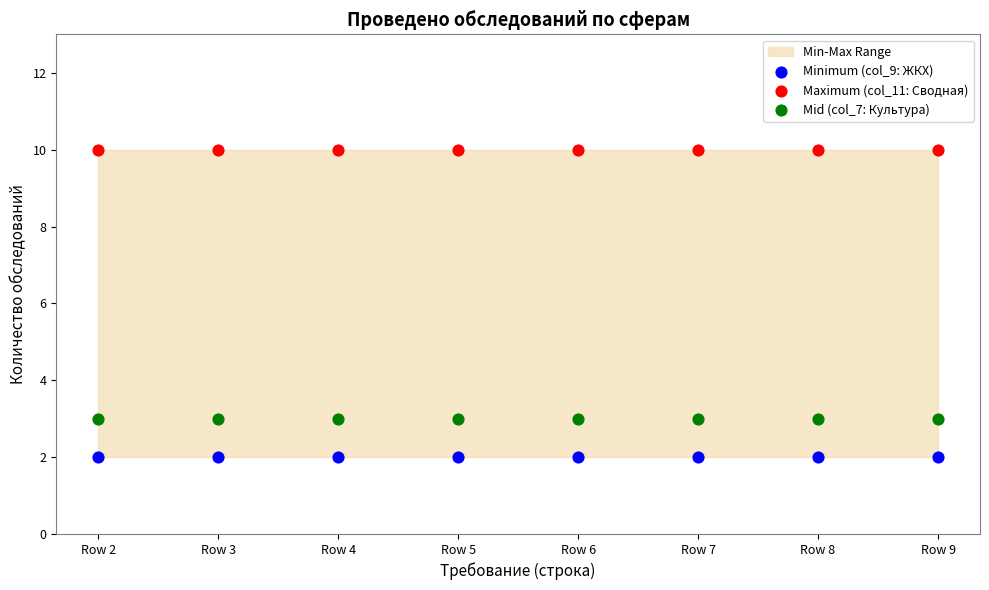

Which series contains the highest Y value?

Maximum (col_11: Сводная)